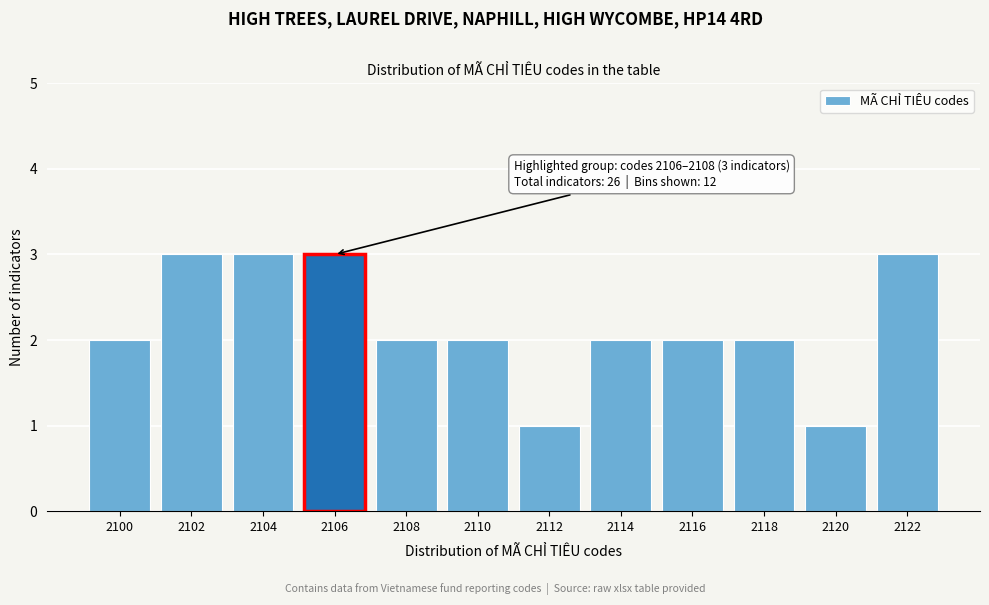

Reading left to right, list all the values displayed in this chart.

2100=2	2102=3	2104=3	2106=3	2108=2	2110=2	2112=1	2114=2	2116=2	2118=2	2120=1	2122=3